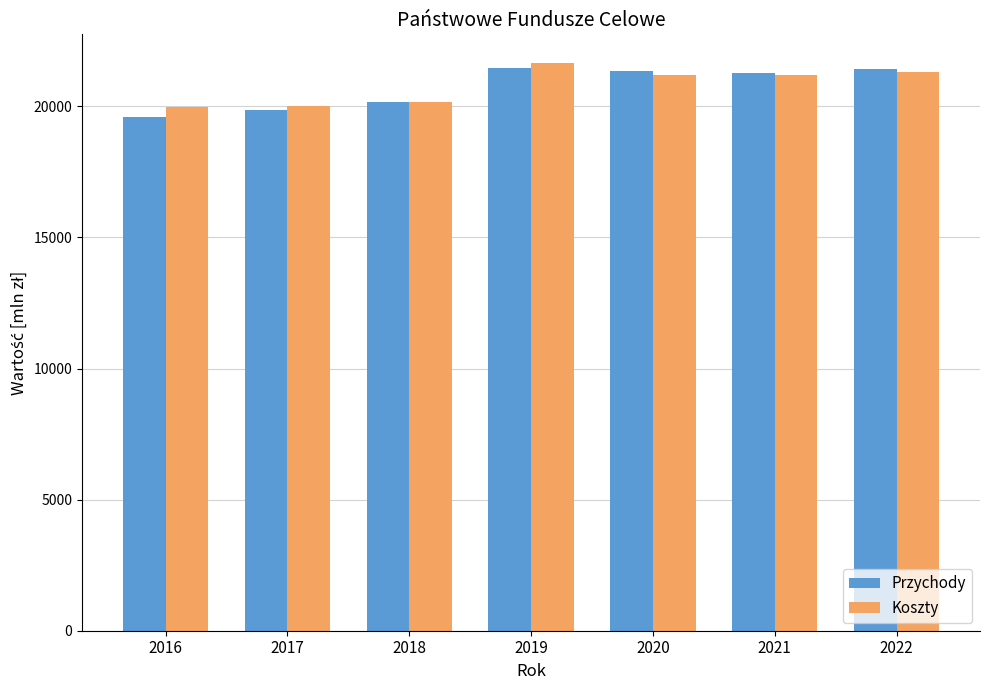

The Koszty series shows 20163.7 at 2018. True or false?

True